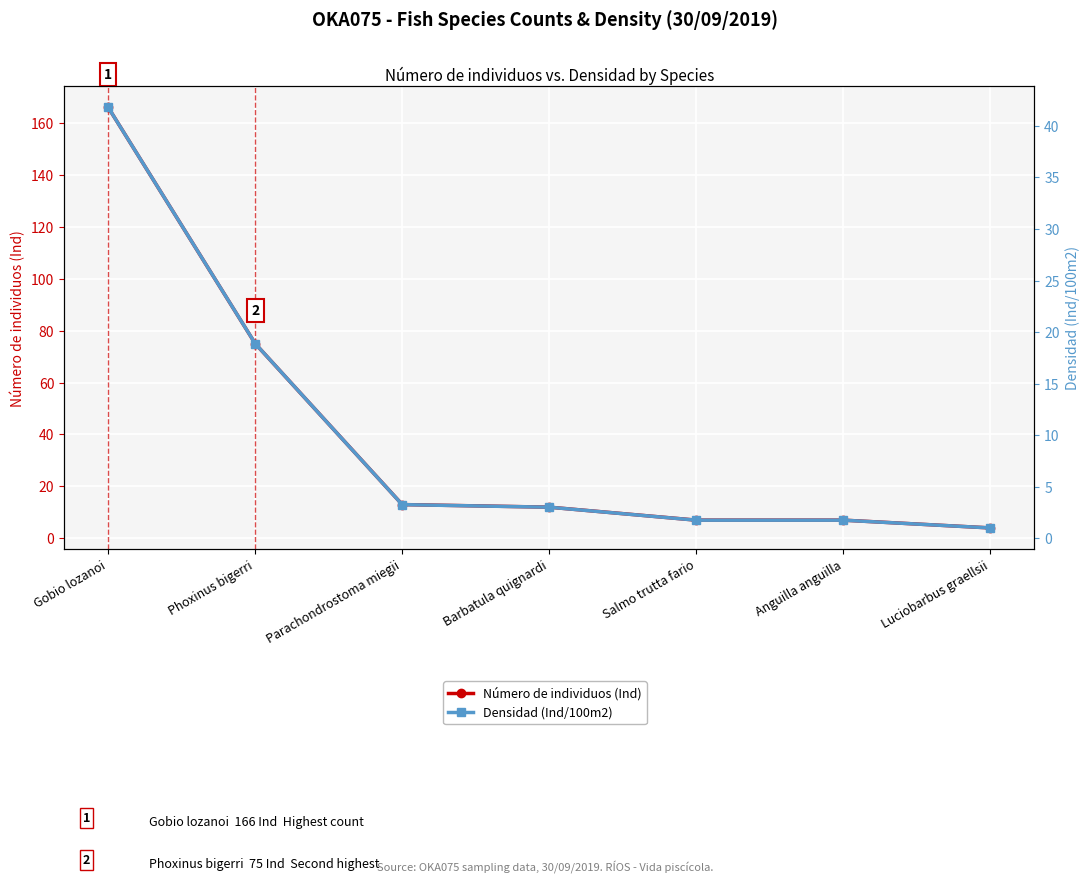

Which has a higher value, Salmo trutta fario or Barbatula quignardi?

Barbatula quignardi